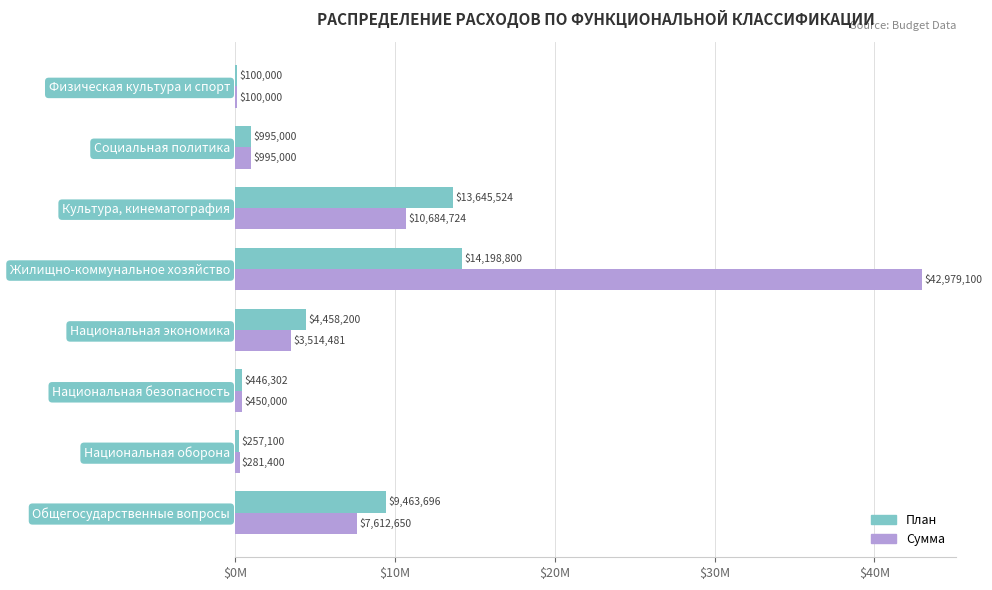

What are all the series names shown in the legend?

План, Сумма